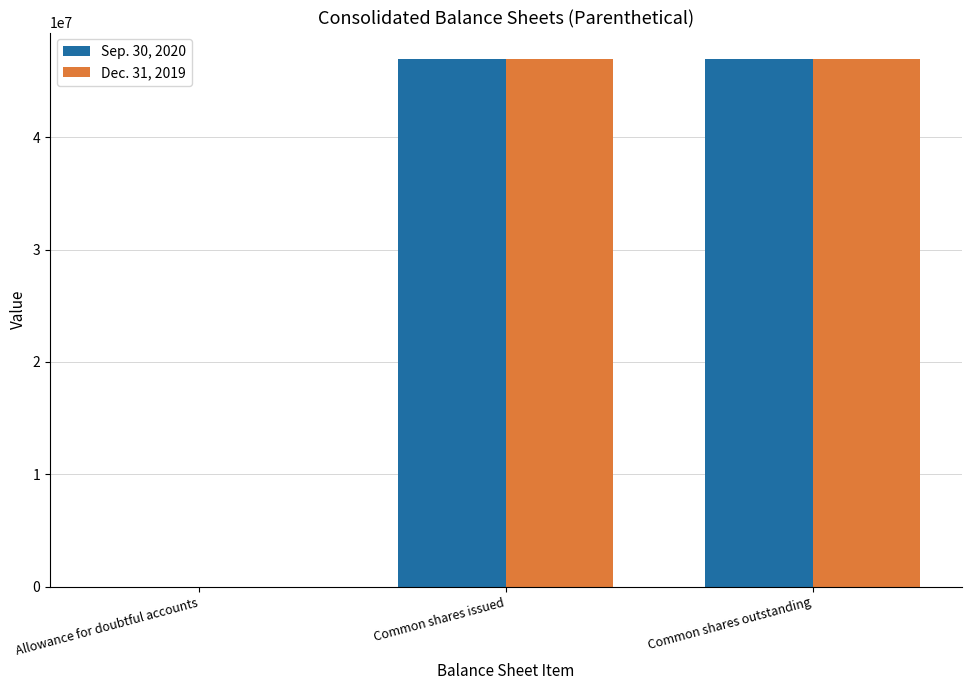

Which series has the widest spread of values?

Sep. 30, 2020